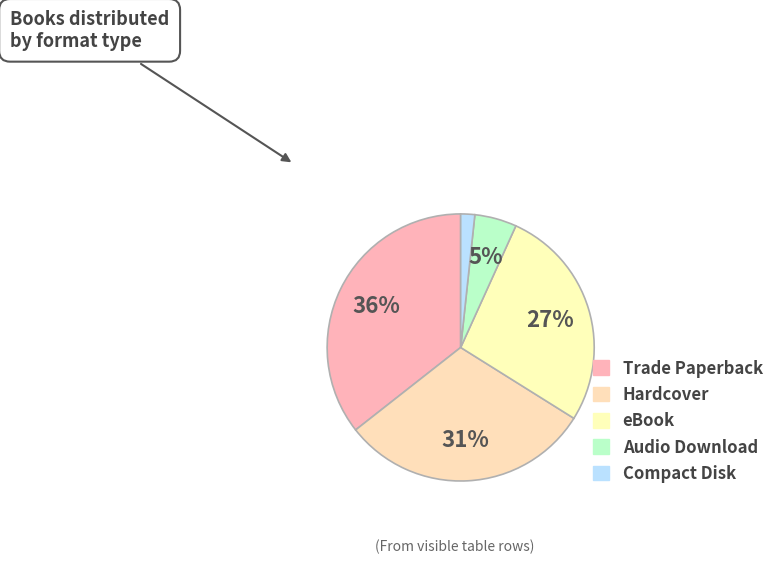

How many segments does this pie chart have?

5